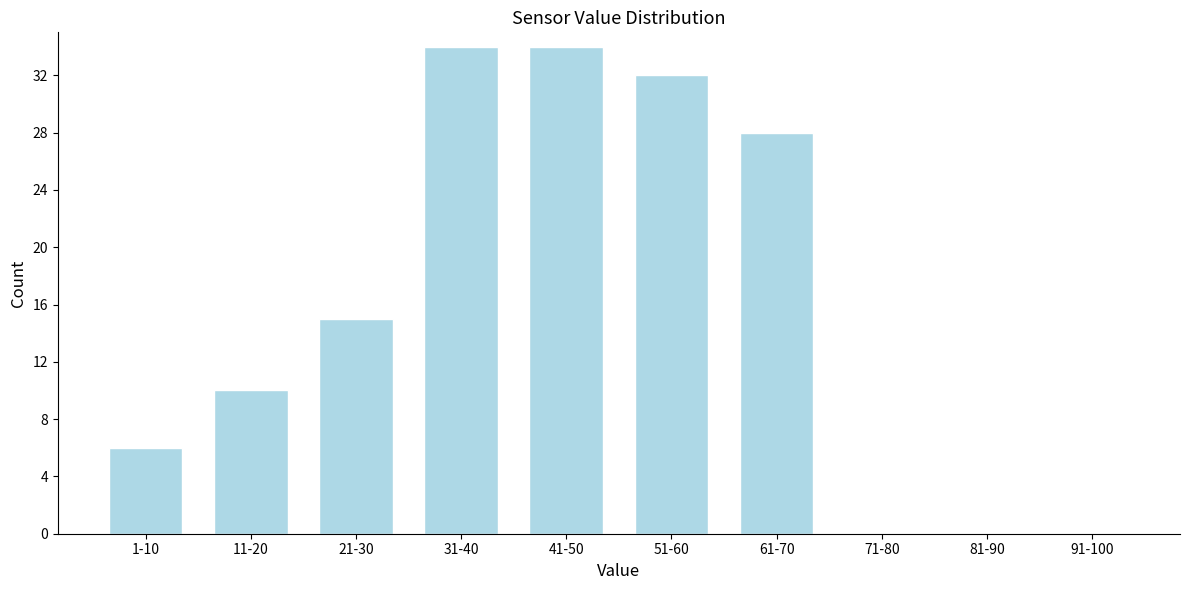

Reading right to left, extract all data points from this chart.

91-100=0	81-90=0	71-80=0	61-70=28	51-60=32	41-50=34	31-40=34	21-30=15	11-20=10	1-10=6